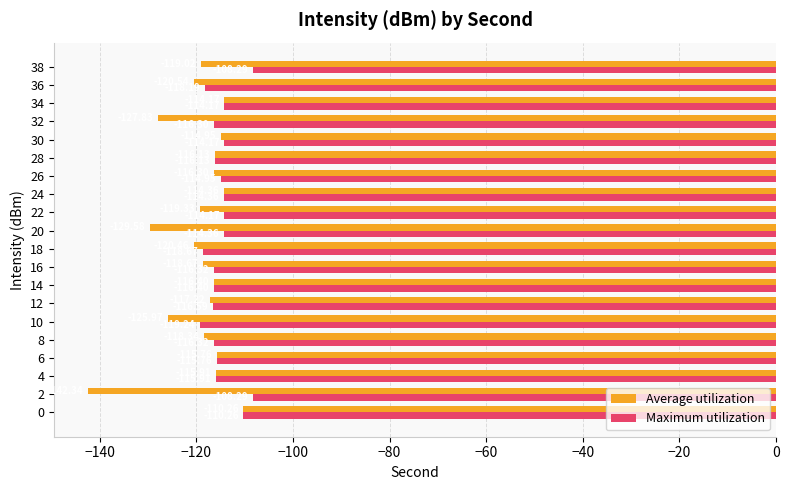

List the series in order of their peak value, highest first.

Maximum utilization, Average utilization